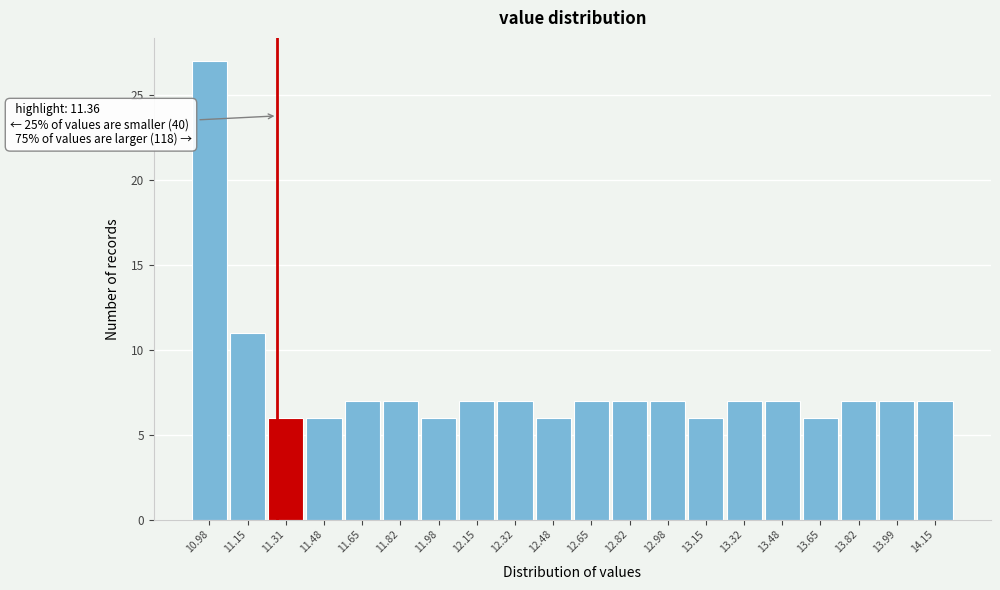

Reading left to right, transcribe all the data shown in this chart.

10.98=27	11.15=11	11.31=6	11.48=6	11.65=7	11.82=7	11.98=6	12.15=7	12.32=7	12.48=6	12.65=7	12.82=7	12.98=7	13.15=6	13.32=7	13.48=7	13.65=6	13.82=7	13.99=7	14.15=7